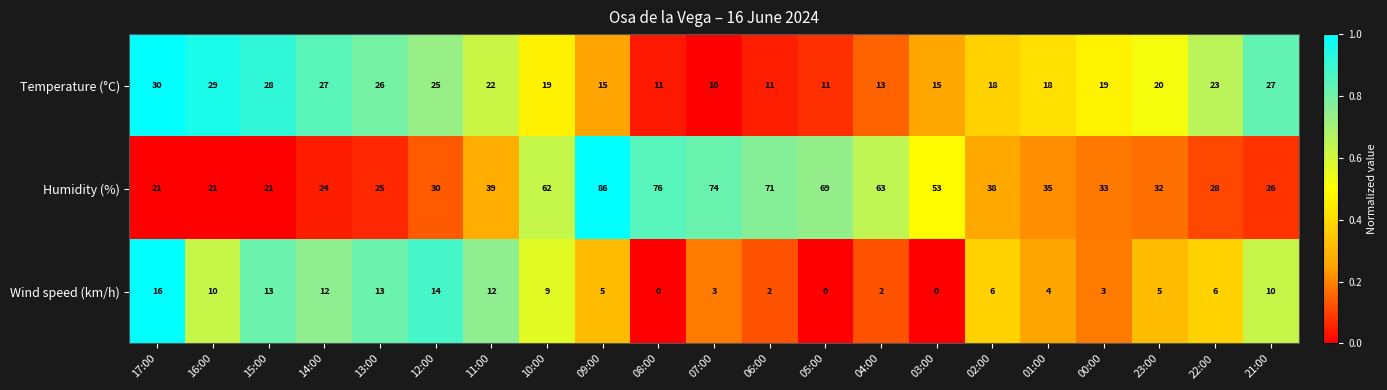

Where is Temperature (°C) nearest to the value 20?

23:00